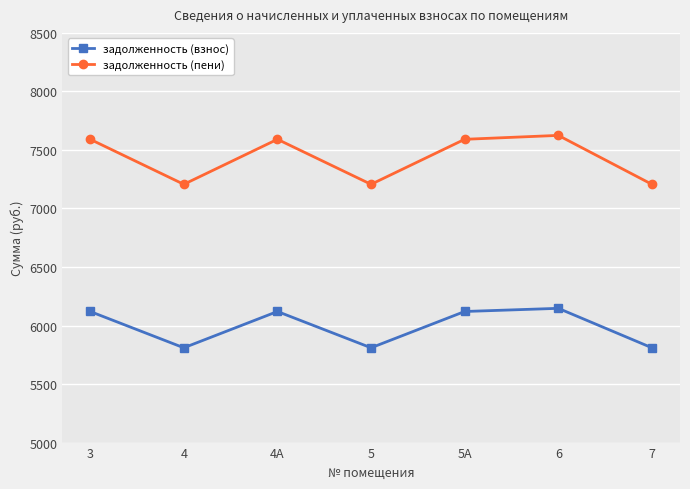

Reading left to right, transcribe all the data shown in this chart.

задолженность (взнос): 3=6119.9	4=5809.9	4А=6119.9	5=5809.9	5А=6119.9	6=6146.9	7=5809.9
задолженность (пени): 3=7590.9	4=7206.3	4А=7590.9	5=7206.3	5А=7590.9	6=7624.3	7=7206.3